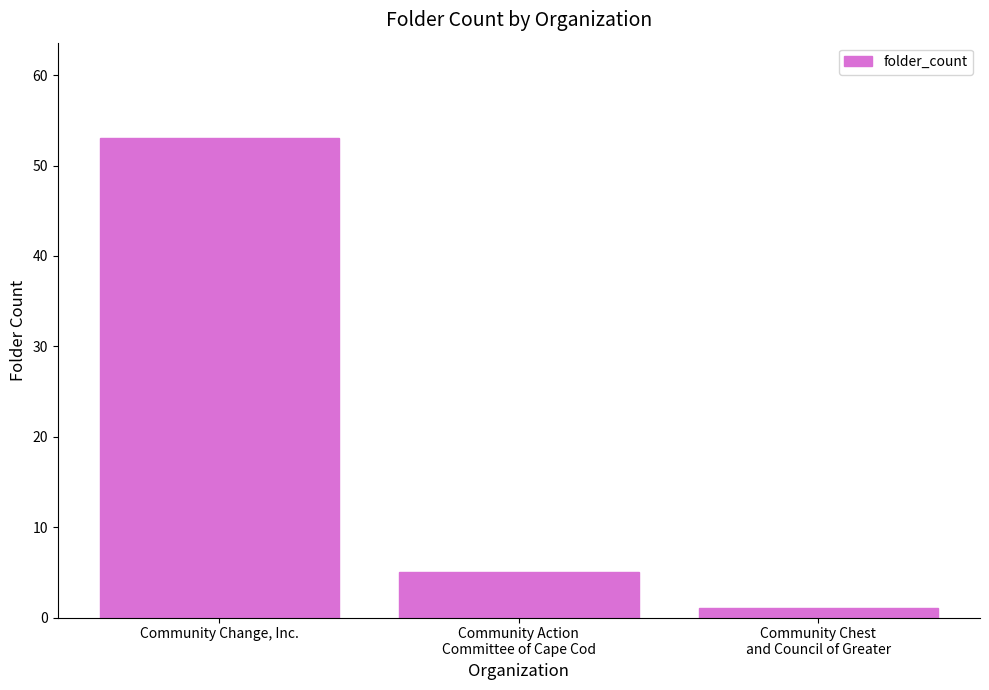

What position from the right is Community Chest
and Council of Greater?

1